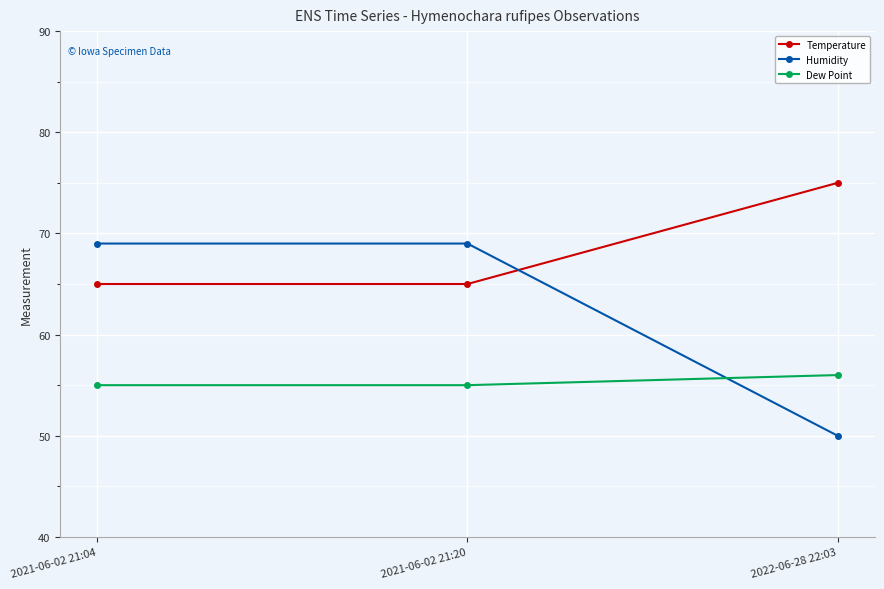

How many lines are shown in the chart?

3